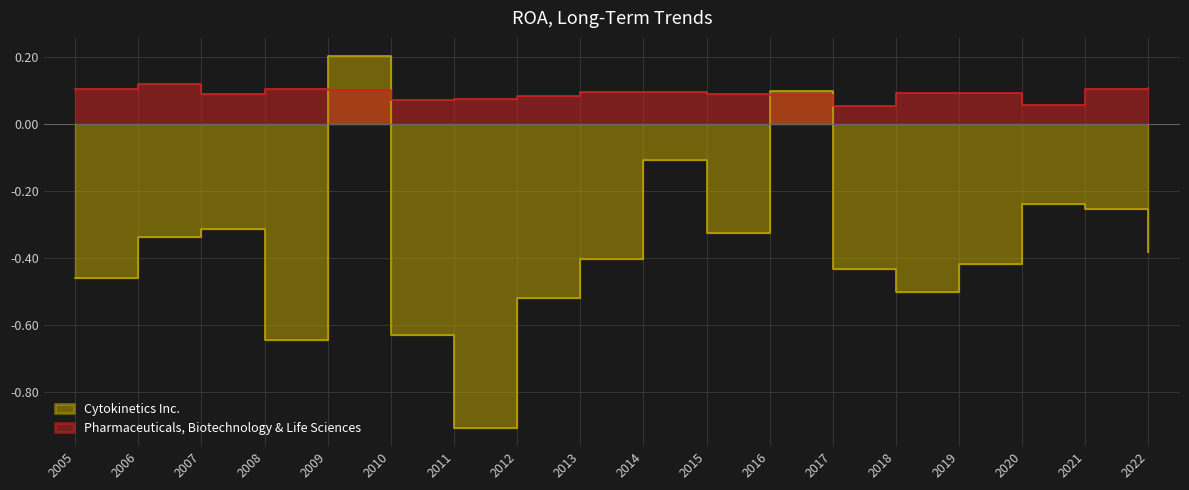

Reading right to left, what are all the values shown in this chart?

Cytokinetics Inc.: 2022=-0.4	2021=-0.3	2020=-0.2	2019=-0.4	2018=-0.5	2017=-0.4	2016=0.1	2015=-0.3	2014=-0.1	2013=-0.4	2012=-0.5	2011=-0.9	2010=-0.6	2009=0.2	2008=-0.6	2007=-0.3	2006=-0.3	2005=-0.5
Pharmaceuticals, Biotechnology & Life Sciences: 2022=0.1	2021=0.1	2020=0.1	2019=0.1	2018=0.1	2017=0.1	2016=0.1	2015=0.1	2014=0.1	2013=0.1	2012=0.1	2011=0.1	2010=0.1	2009=0.1	2008=0.1	2007=0.1	2006=0.1	2005=0.1